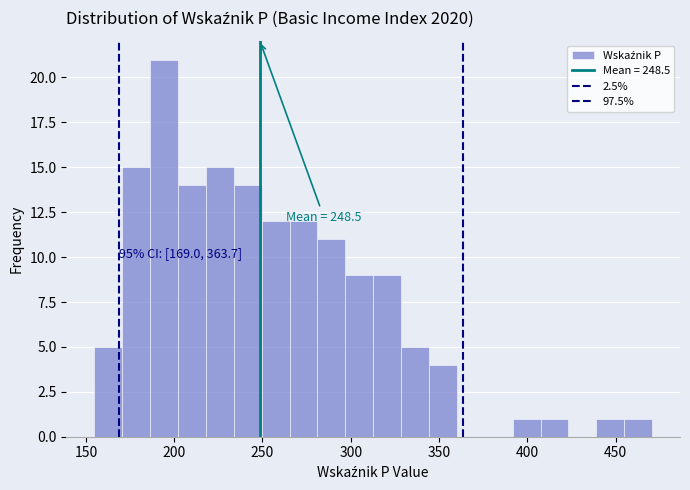

Read against the x-axis, roughly where is the centre of the tallest bar?

195